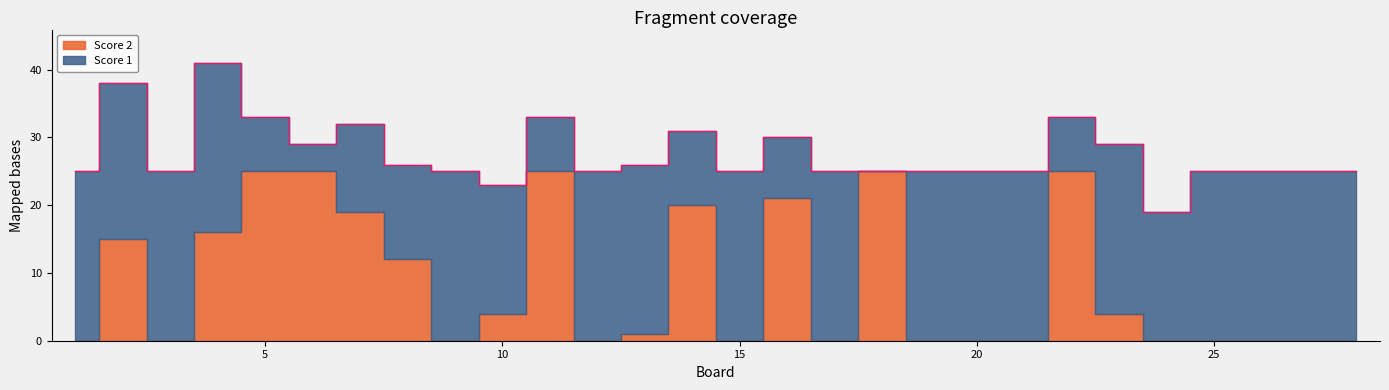

How many times do Score 1 and Score 2 cross each other?

12